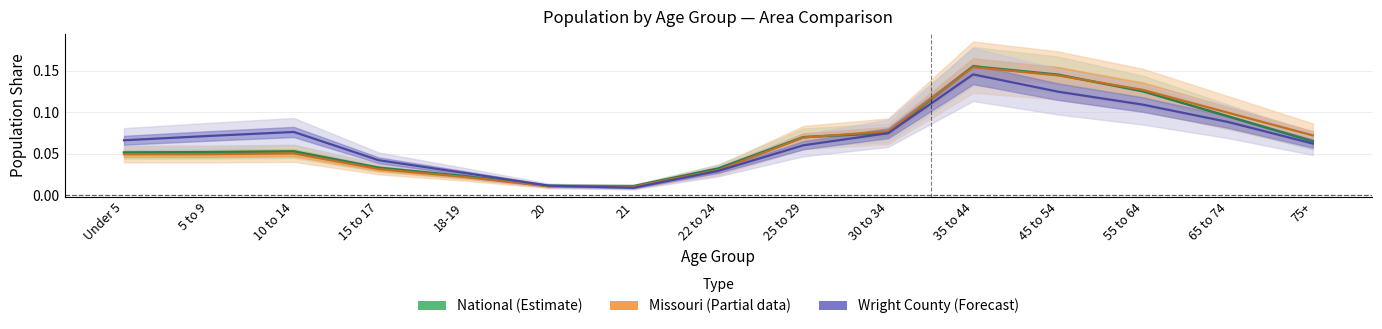

Reading left to right, transcribe all the data shown in this chart.

National: 0.1	0.1	0.1	0.0	0.0	0.0	0.0	0.0	0.1	0.1	0.2	0.1	0.1	0.1	0.1
Missouri: 0.0	0.0	0.1	0.0	0.0	0.0	0.0	0.0	0.1	0.1	0.2	0.1	0.1	0.1	0.1
Wright County: 0.1	0.1	0.1	0.0	0.0	0.0	0.0	0.0	0.1	0.1	0.1	0.1	0.1	0.1	0.1